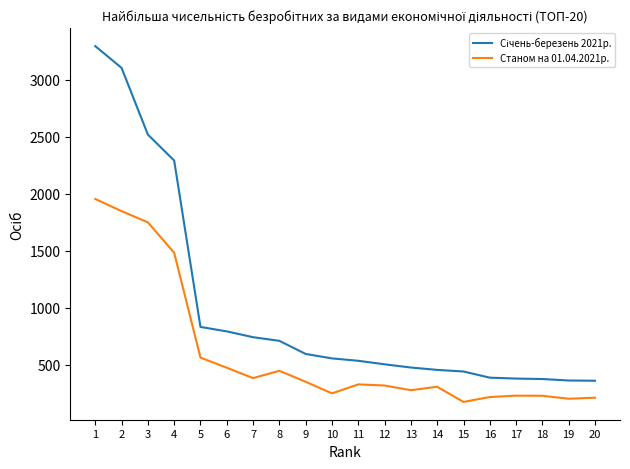

At which category does Станом на 01.04.2021р. reach its first local peak?

8